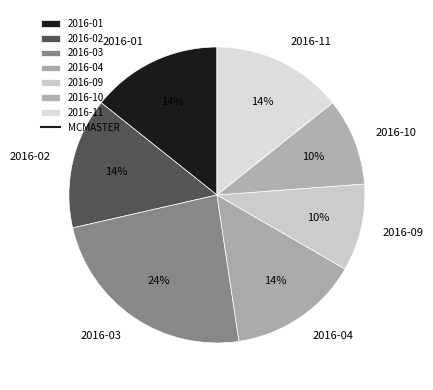

To the nearest percent, what is the difference between the largest and smallest slice percentages?

14%